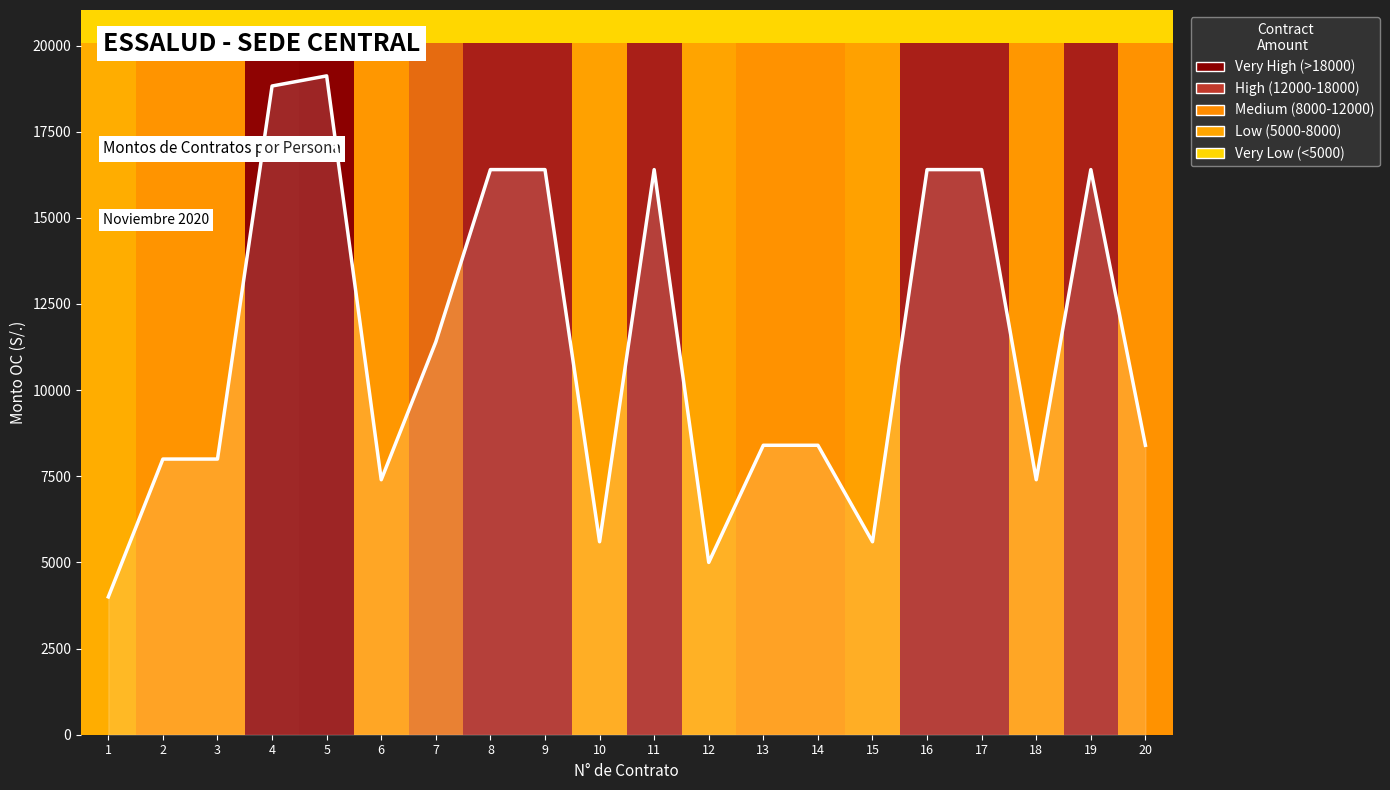

What is the difference between the maximum and minimum values?

15119.7